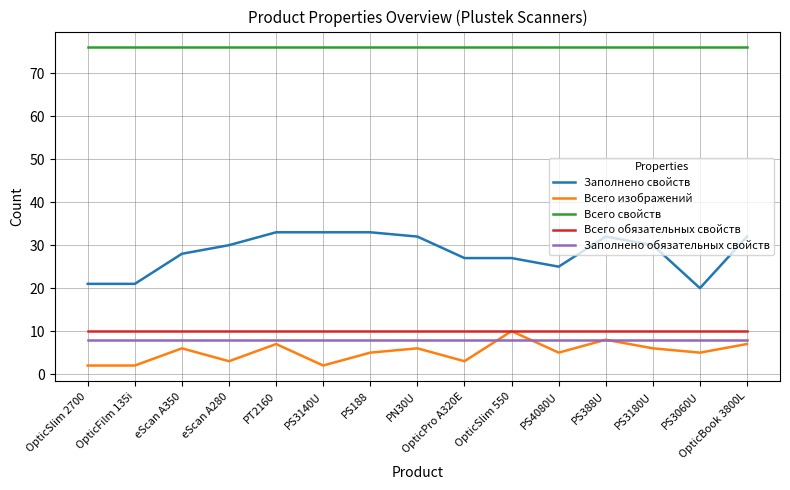

The value of Заполнено обязательных свойств at OpticSlim 2700 is 8. True or false?

True